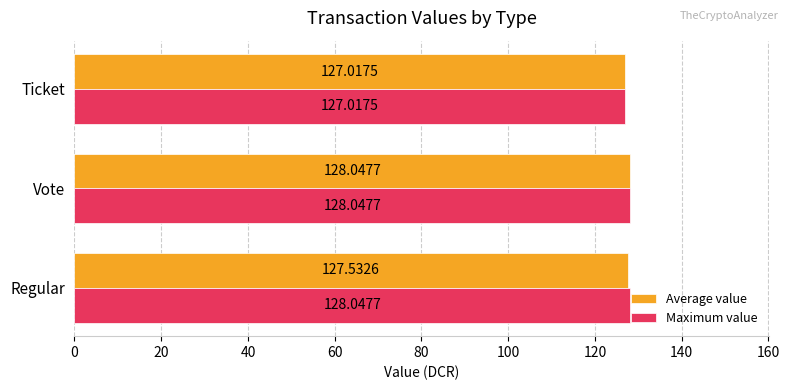

Is the value of Average value at Ticket greater than the value of Maximum value at Vote?

No